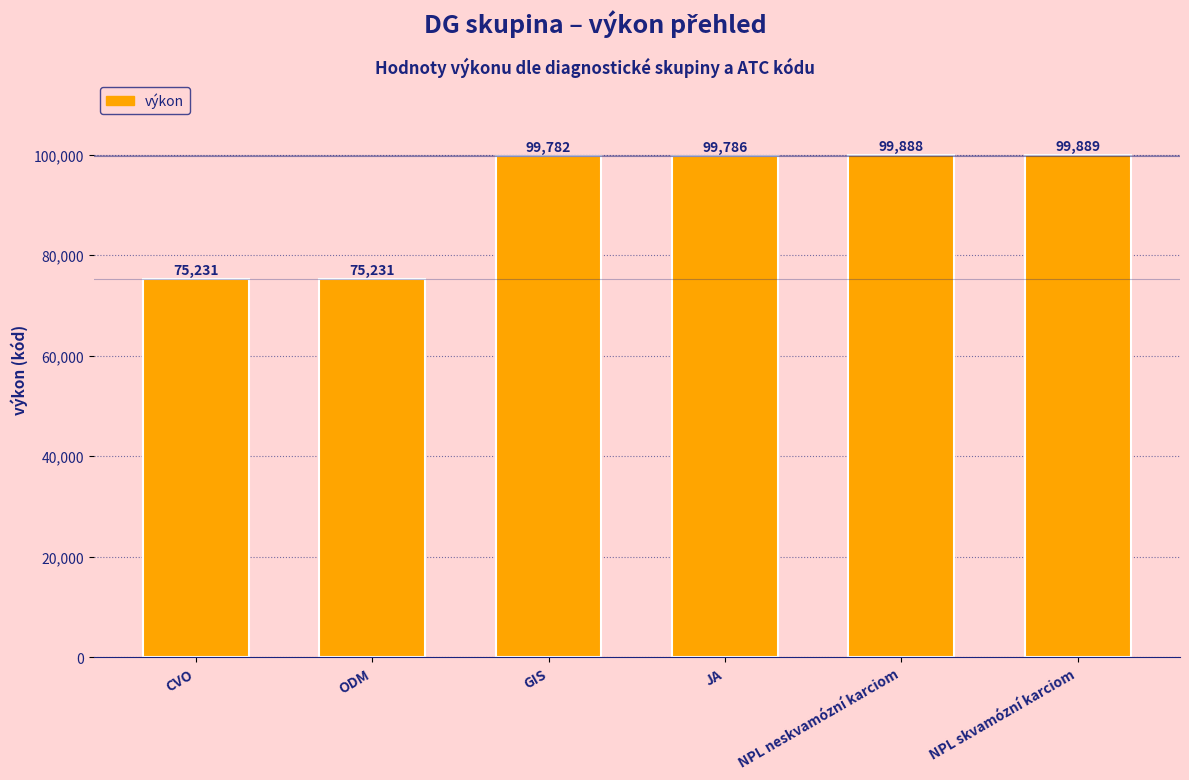

How many values are below 99786?

3